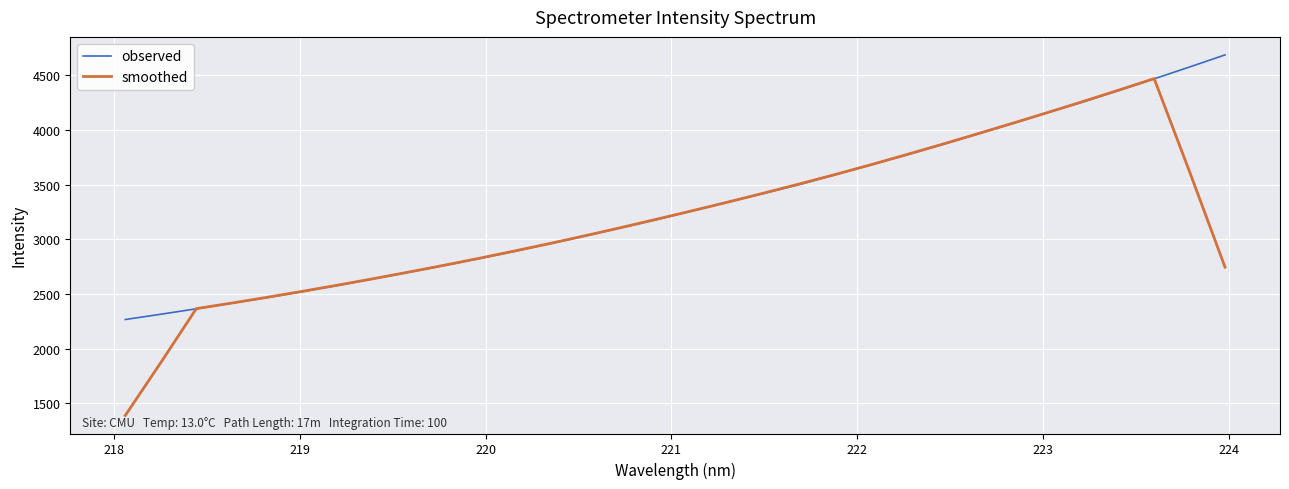

Which series has the widest spread of values?

smoothed